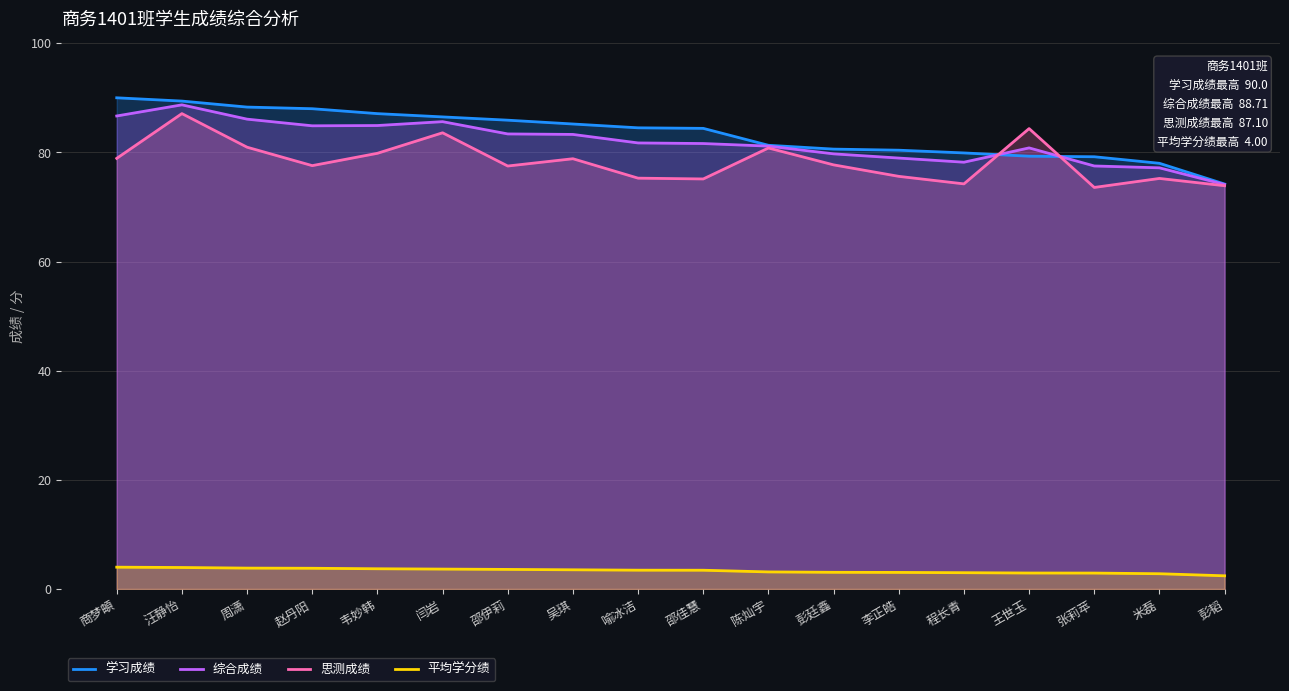

Which label corresponds to the largest value in the chart?

商梦頔